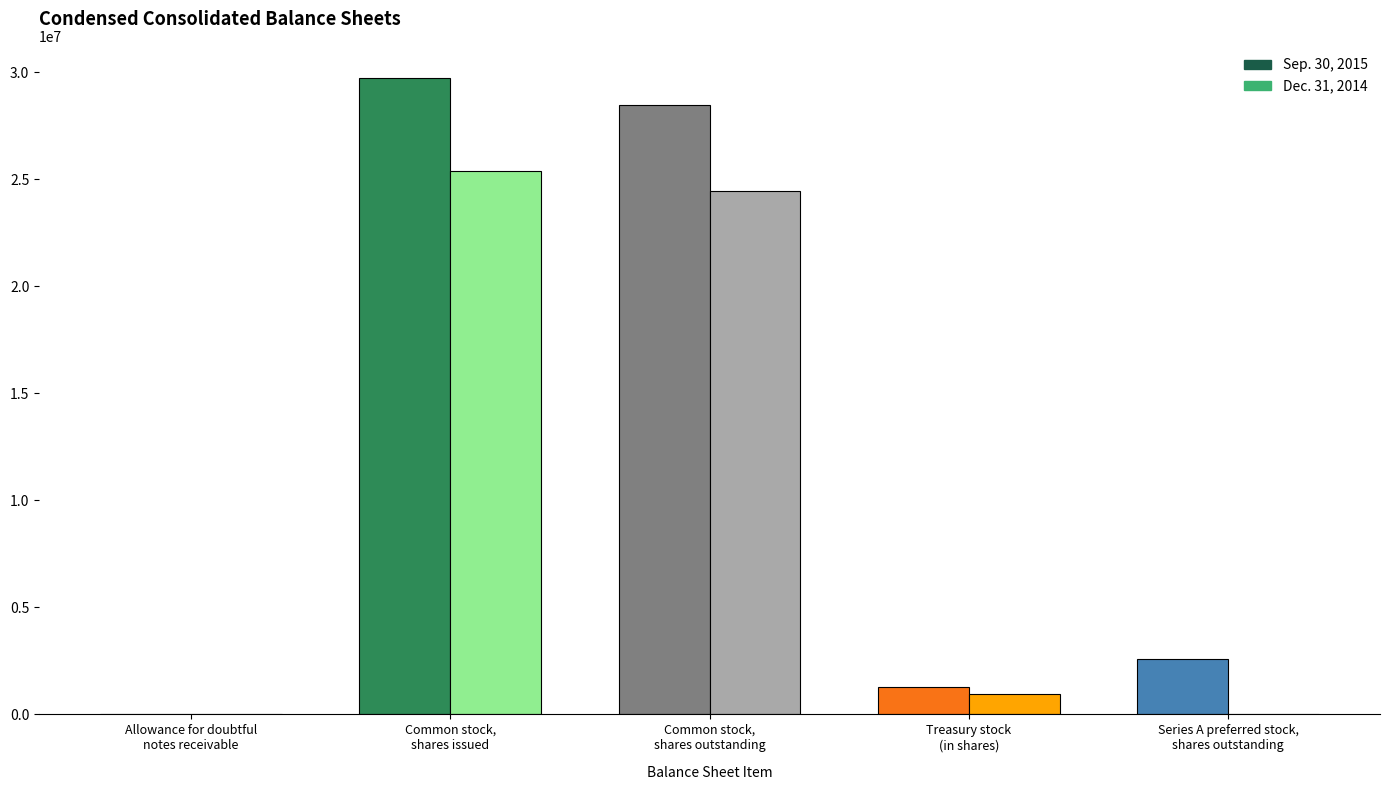

What is the difference between the highest and lowest values at Common stock,
shares outstanding?

4006841